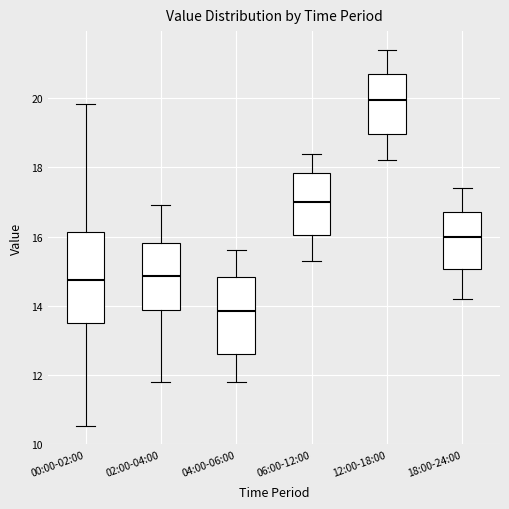

Where is the lower edge of the box for 02:00-04:00 on the y-axis? The values are not printed on the chart, so give them approximately, as read against the axis.

13.8